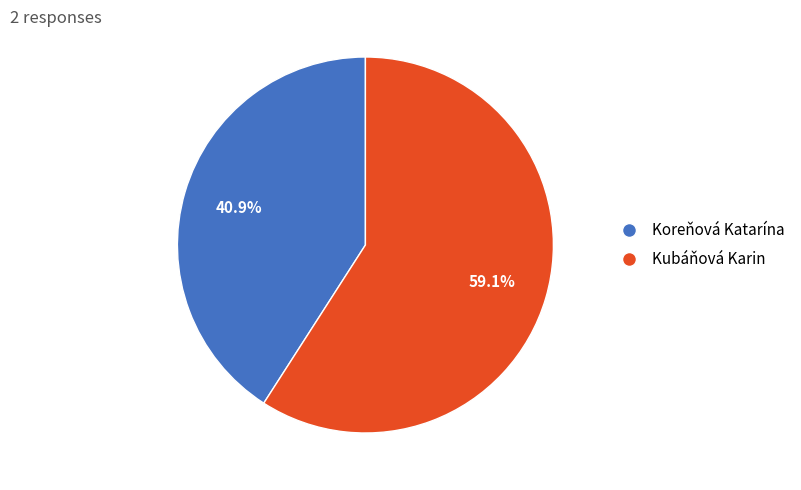

The Koreňová Katarína slice represents 41% of the pie. True or false?

True